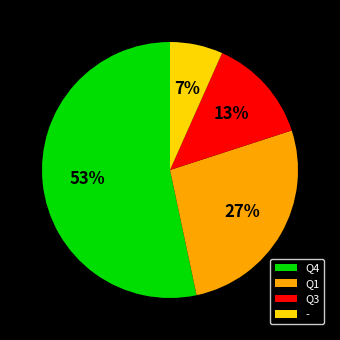

How many slices are in this pie chart?

4